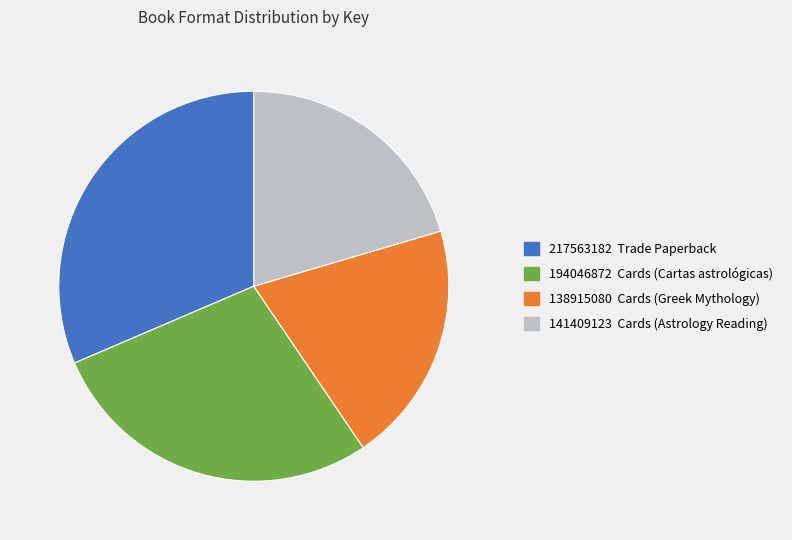

Combined, do 194046872 Cards (Cartas astrológicas) and 217563182 Trade Paperback account for over 50%?

Yes